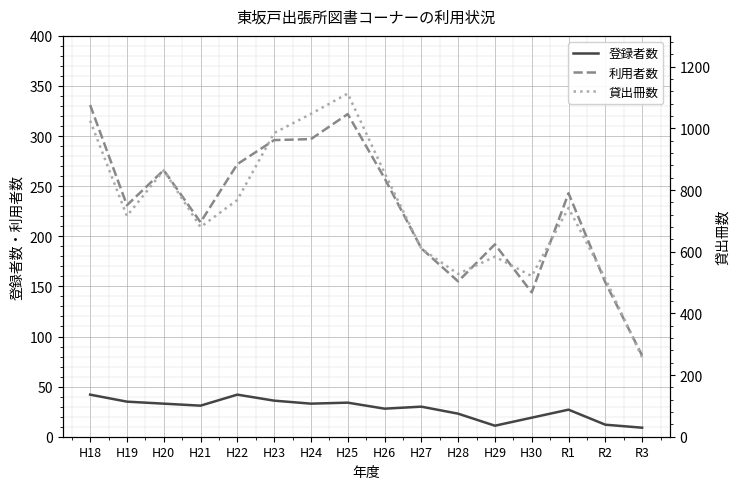

At how many categories does at least one series exceed 1111?

1